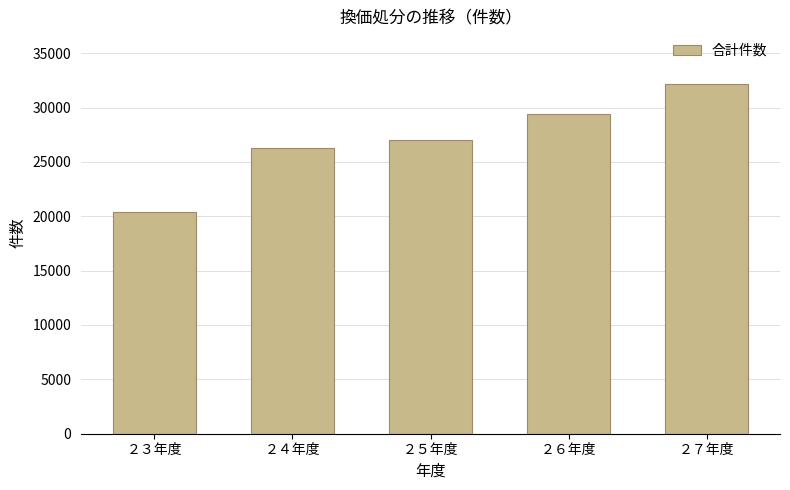

Reading left to right, what are all the values shown in this chart?

20435	26235	26997	29375	32179